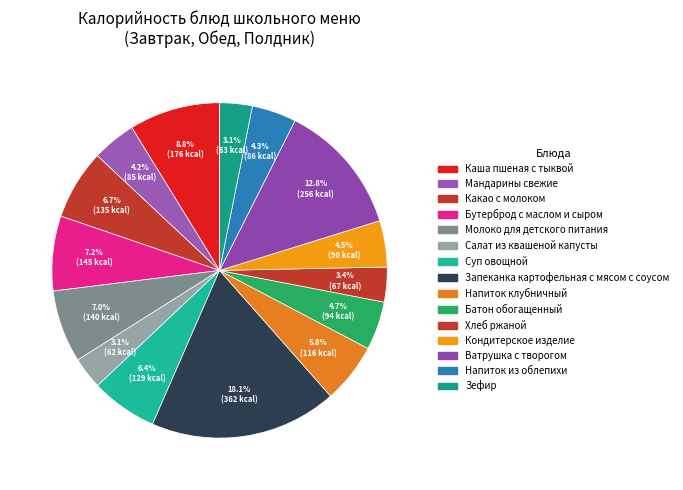

What percentage is the Мандарины свежие slice, to the nearest percent?

4%